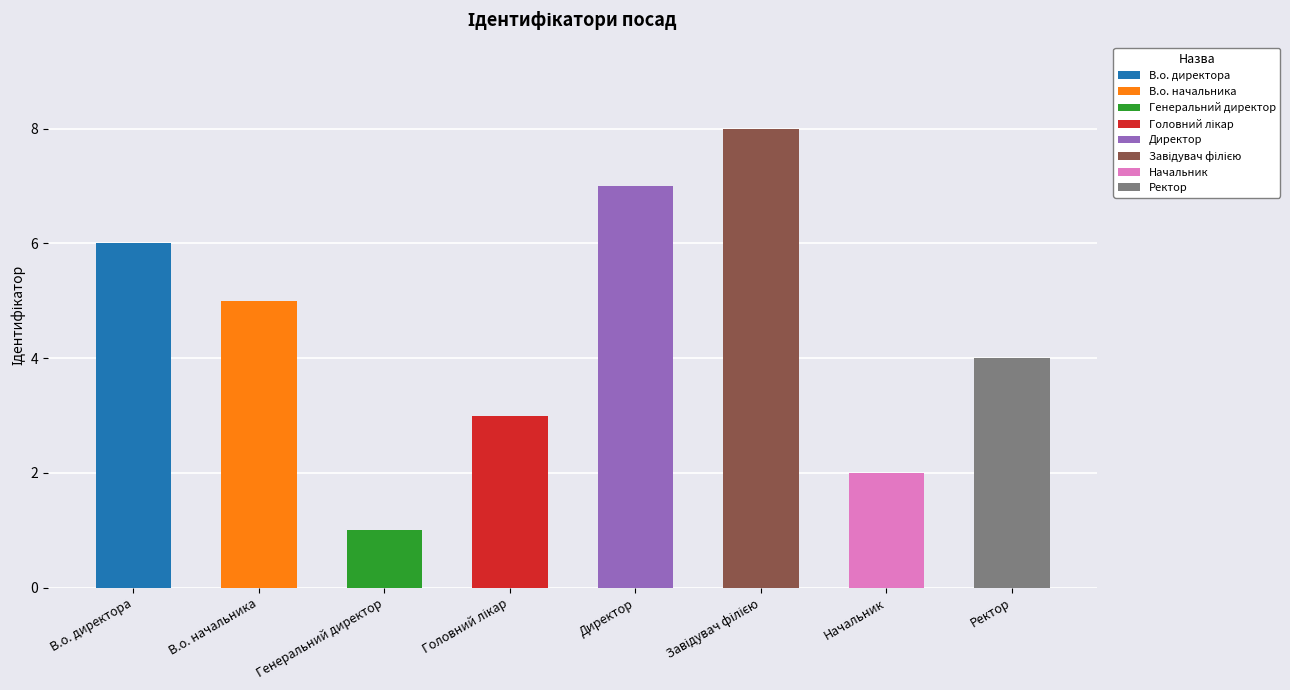

How many values exceed 5?

3